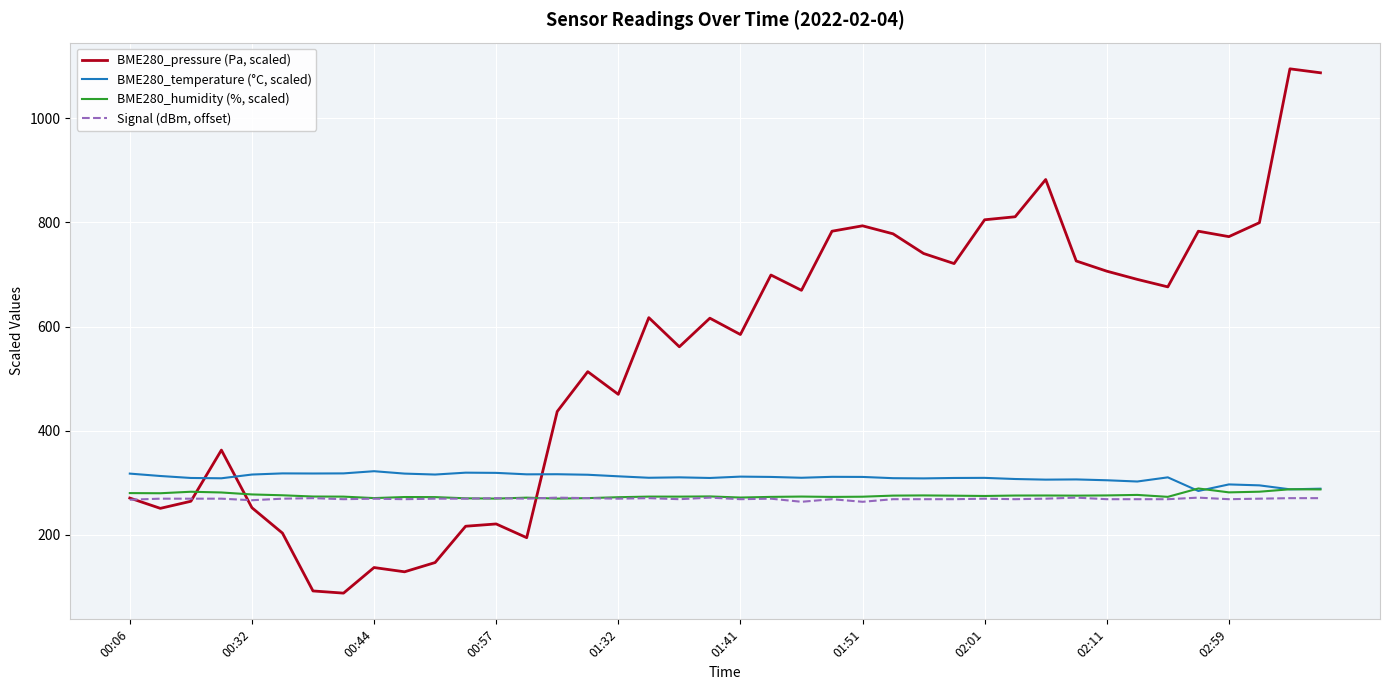

What is the lowest value of the BME280_humidity (%, scaled) series?

269.2